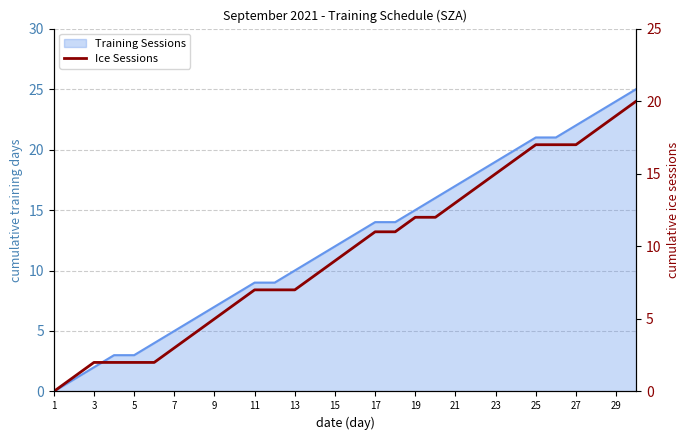

How many categories are shown in the chart?

30